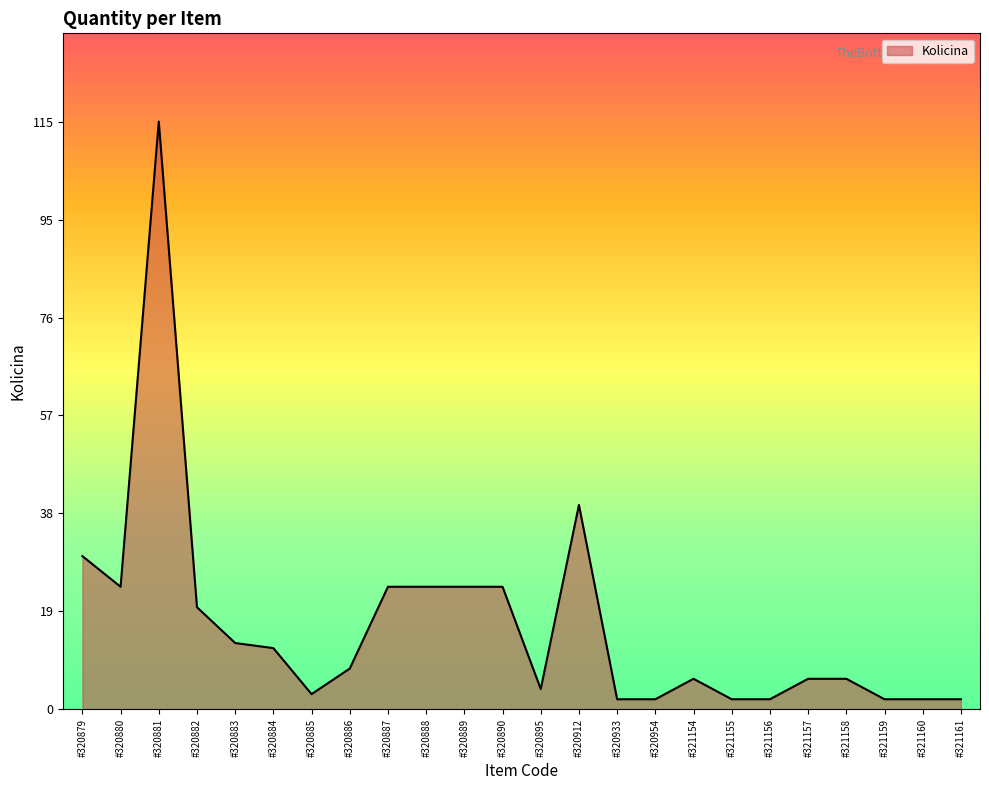

What is the maximum value shown in the chart?

115